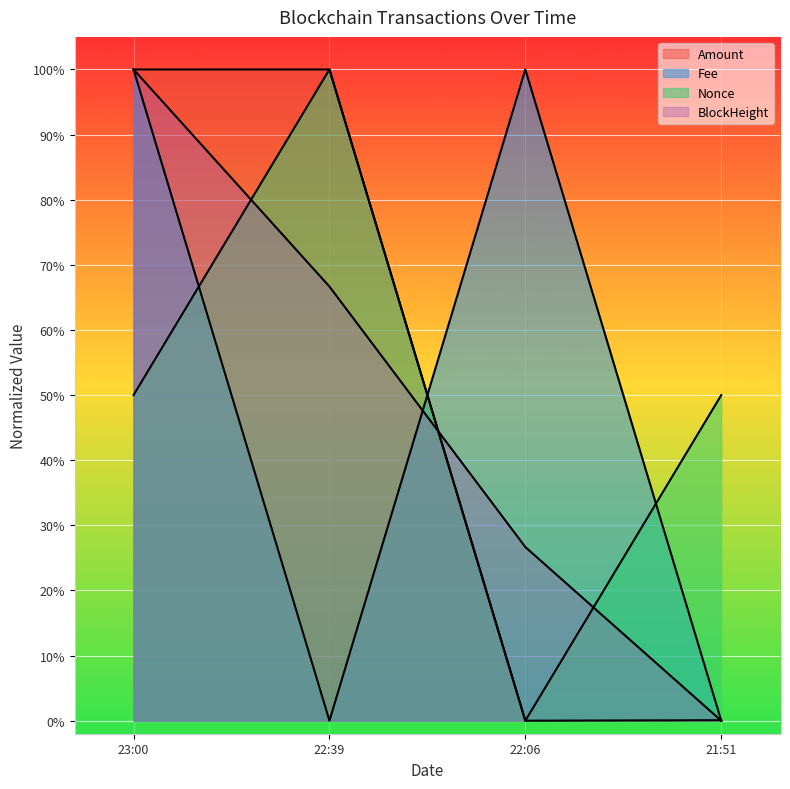

What is the label of the 3rd point from the left?

22:06